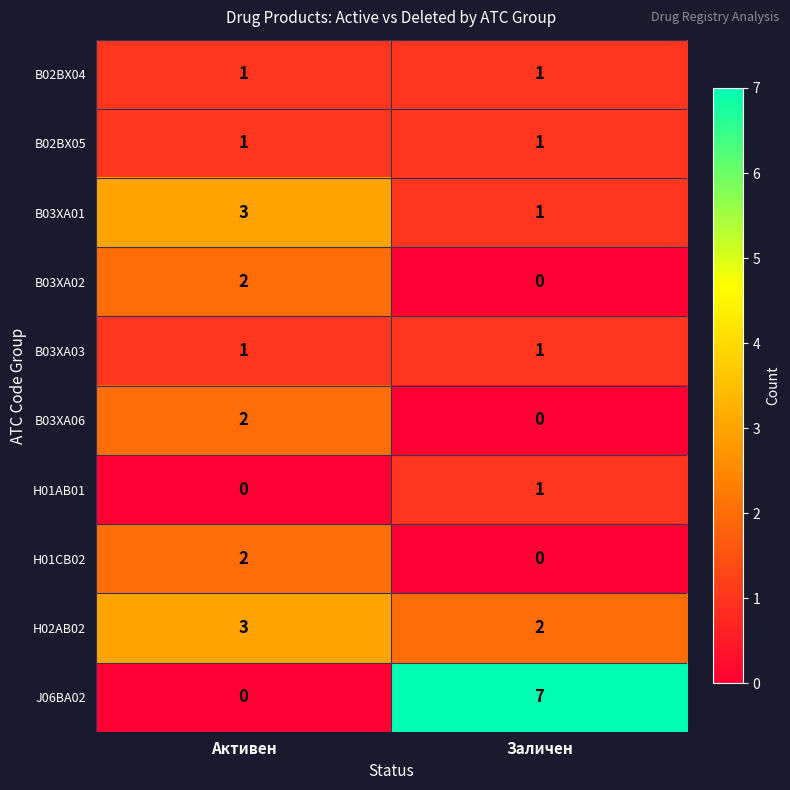

How many data points in H01AB01 are less than 1?

1